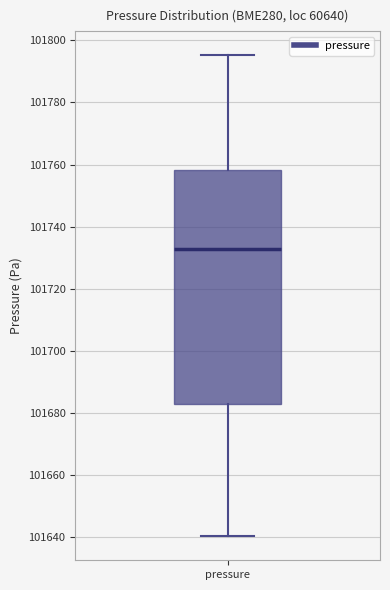

Read this box plot against the y-axis: the position of the median line, the range covered by the box, and the ends of both whiskers. The values are not printed on the chart, so give them approximately, as read against the axis.

median 101732, box 101682 to 101758, whiskers 101640 to 101796